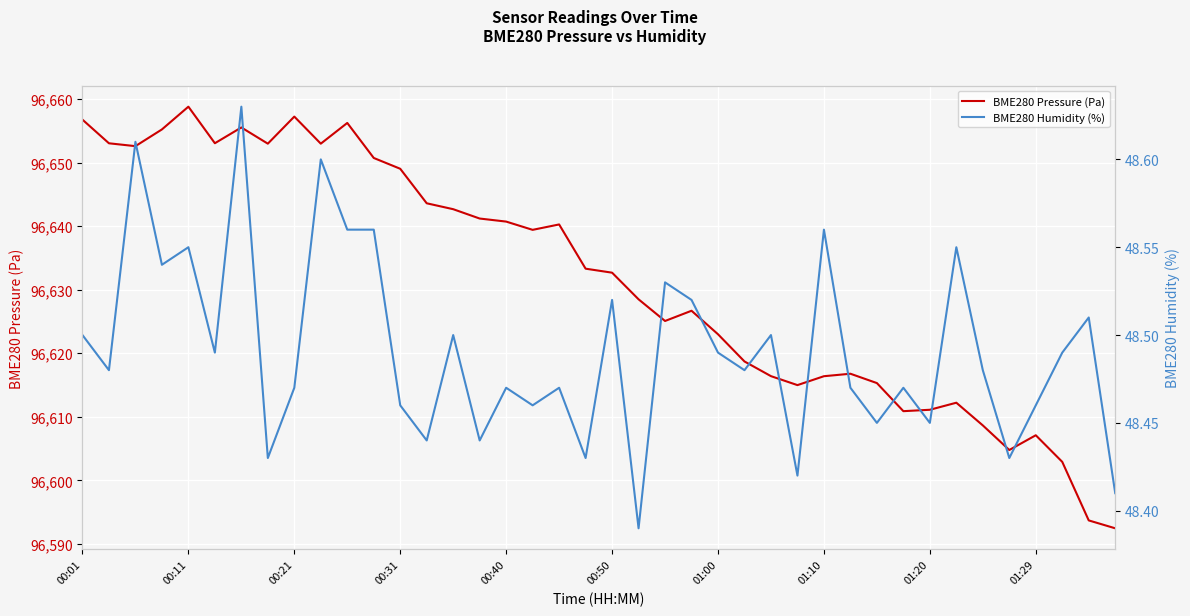

At which category does BME280 Pressure (Pa) reach its first local peak?

00:11